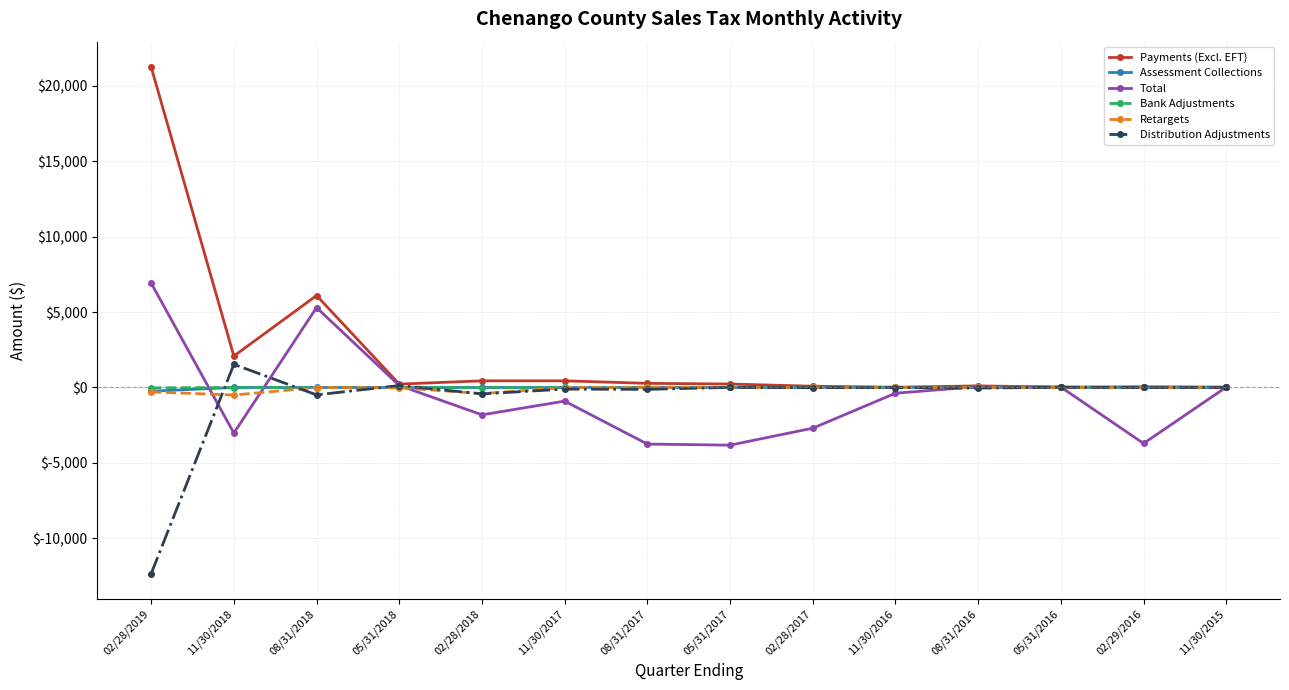

Which series has the largest total across all categories?

Payments (Excl. EFT)